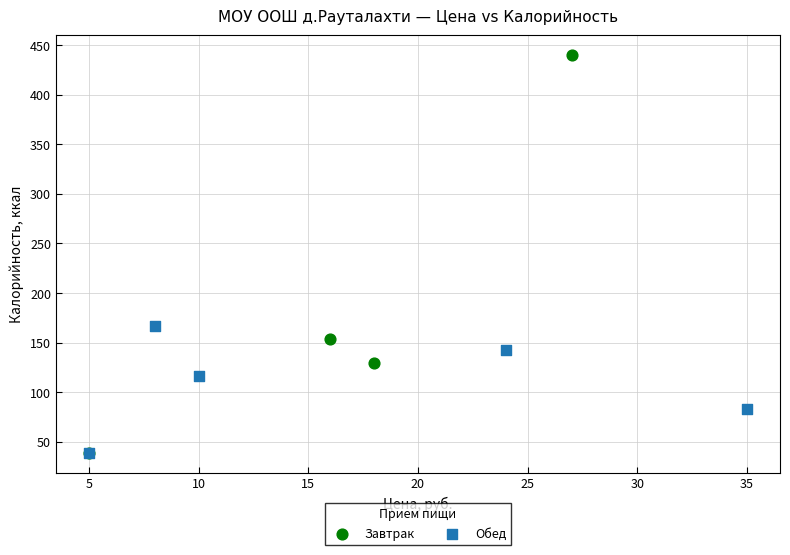

Which series reaches the maximum Y coordinate?

Завтрак